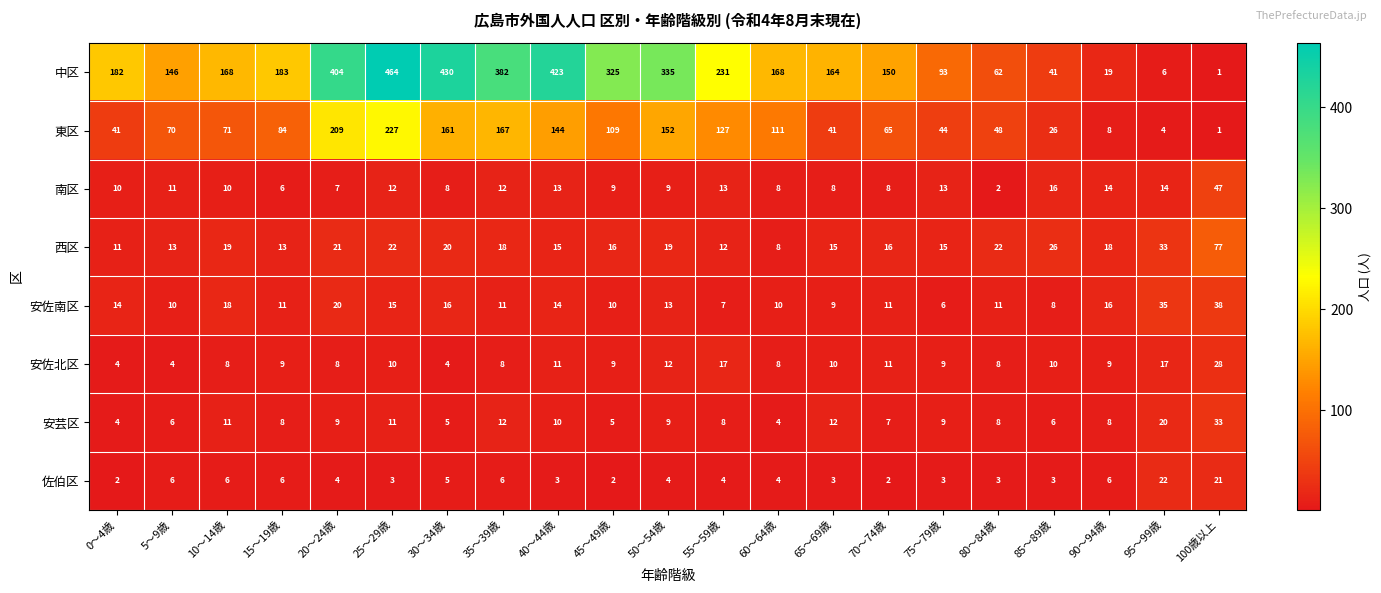

What is the difference between the 安佐南区 values at 45～49歳 and 10～14歳?

8